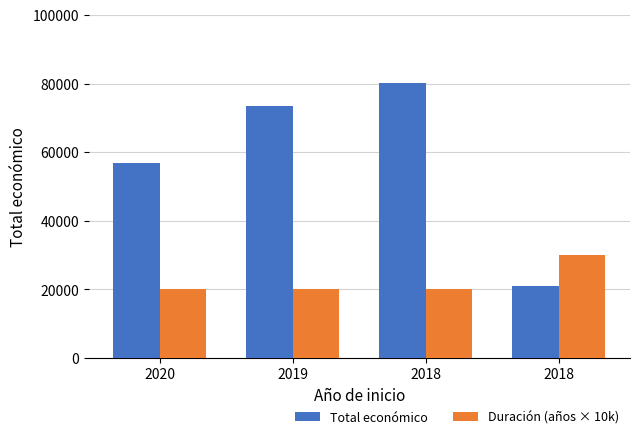

Reading right to left, what are all the values shown in this chart?

Total económico: 21112	80062	73438	56980
Duración (años × 10k): 30000	20000	20000	20000